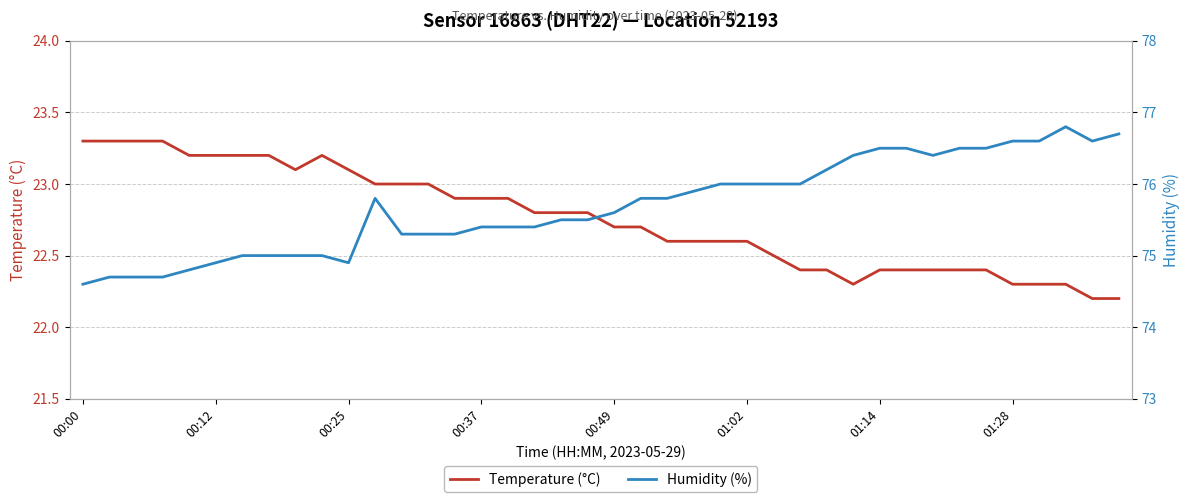

What is the value of the Humidity (%) point at the 11th from the left?

74.9